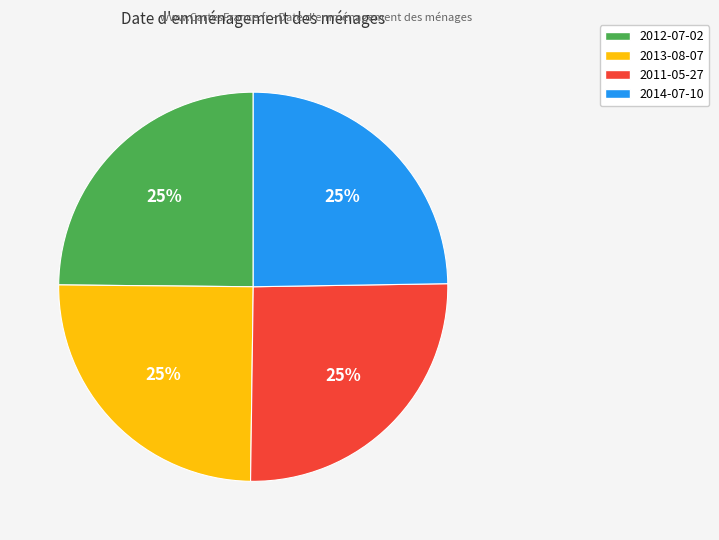

Is 2013-08-07 the majority of the pie?

No